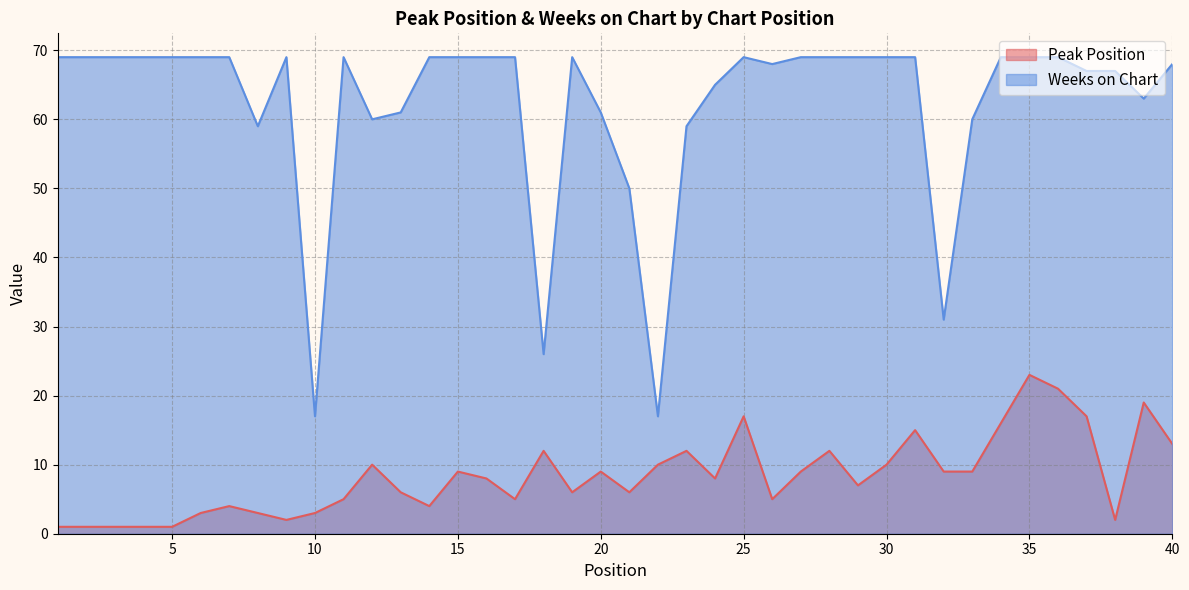

What are all the series names shown in the legend?

Peak Position, Weeks on Chart